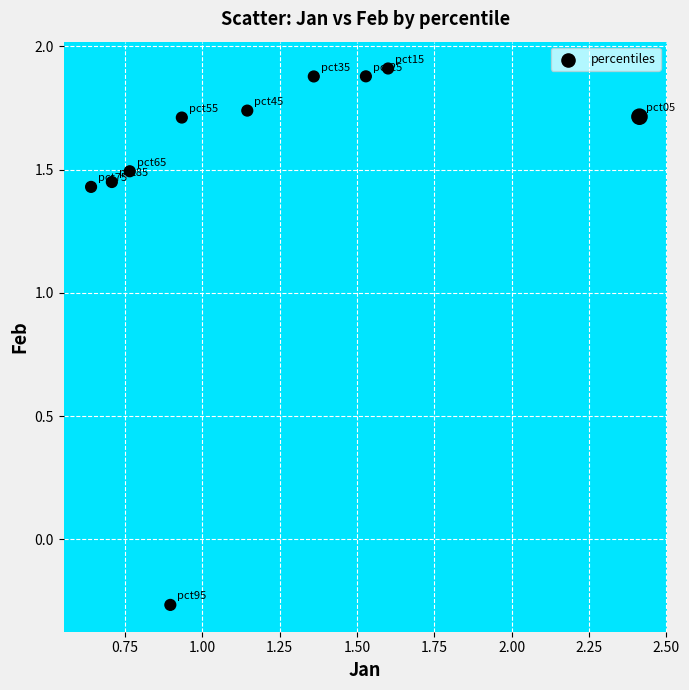

What is the range of Y values (max minus min)?

2.2